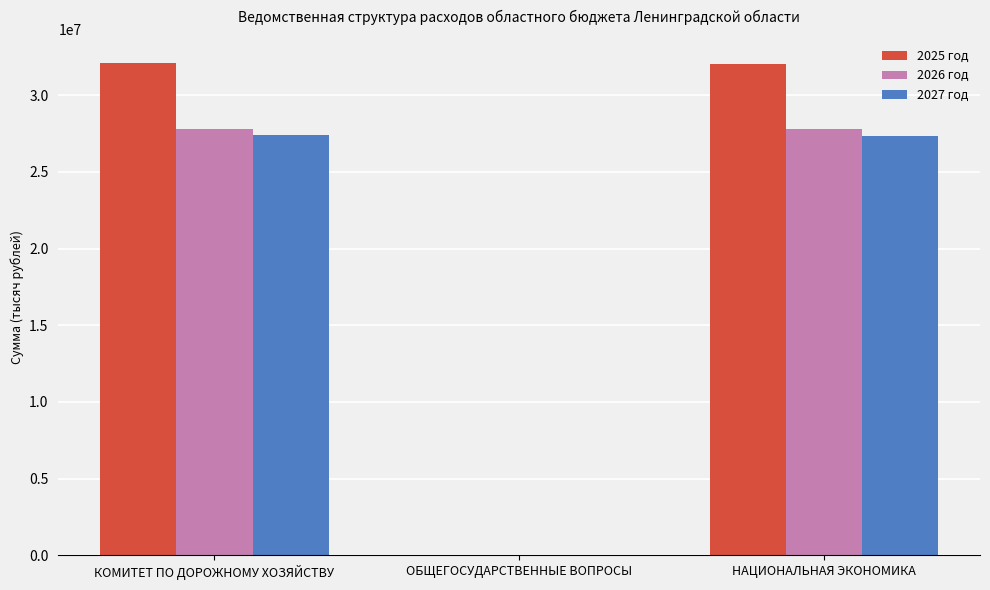

What is the total value across all series at КОМИТЕТ ПО ДОРОЖНОМУ ХОЗЯЙСТВУ?

87256637.3